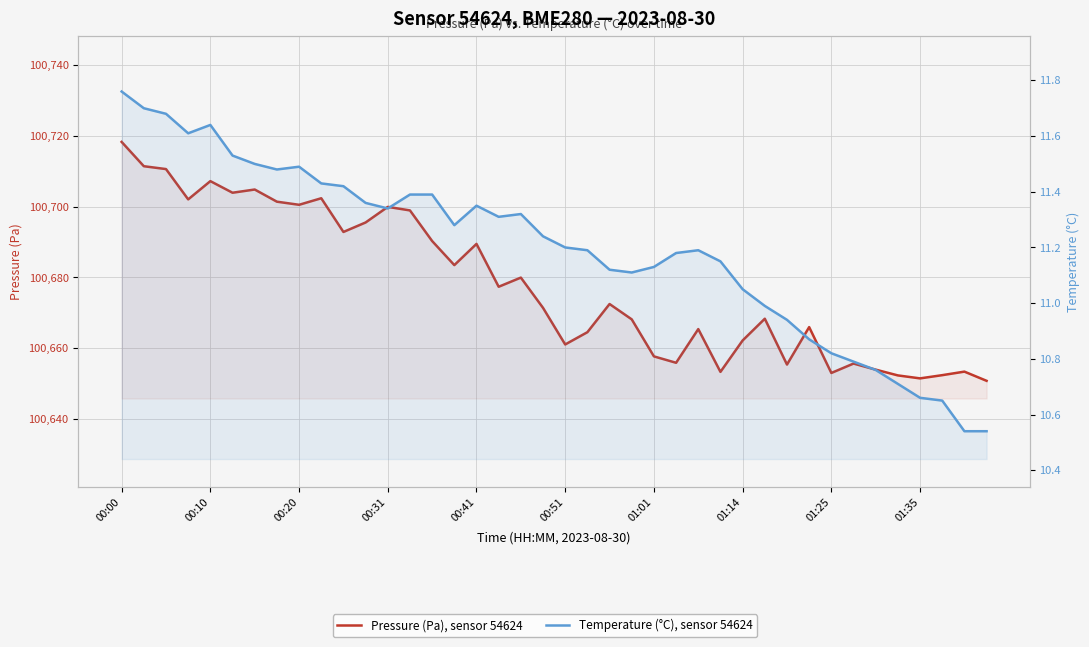

Where does the Pressure (Pa), sensor 54624 series first go above 100672?

00:00